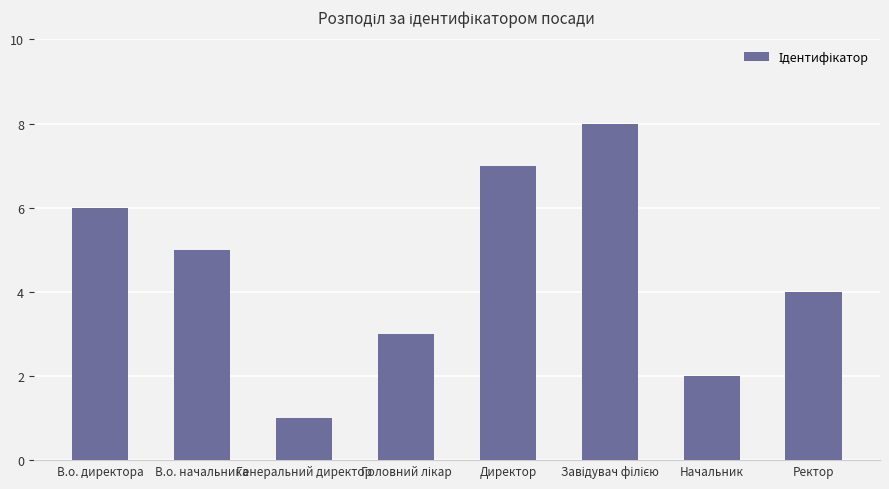

Where does the data first go above 5?

В.о. директора